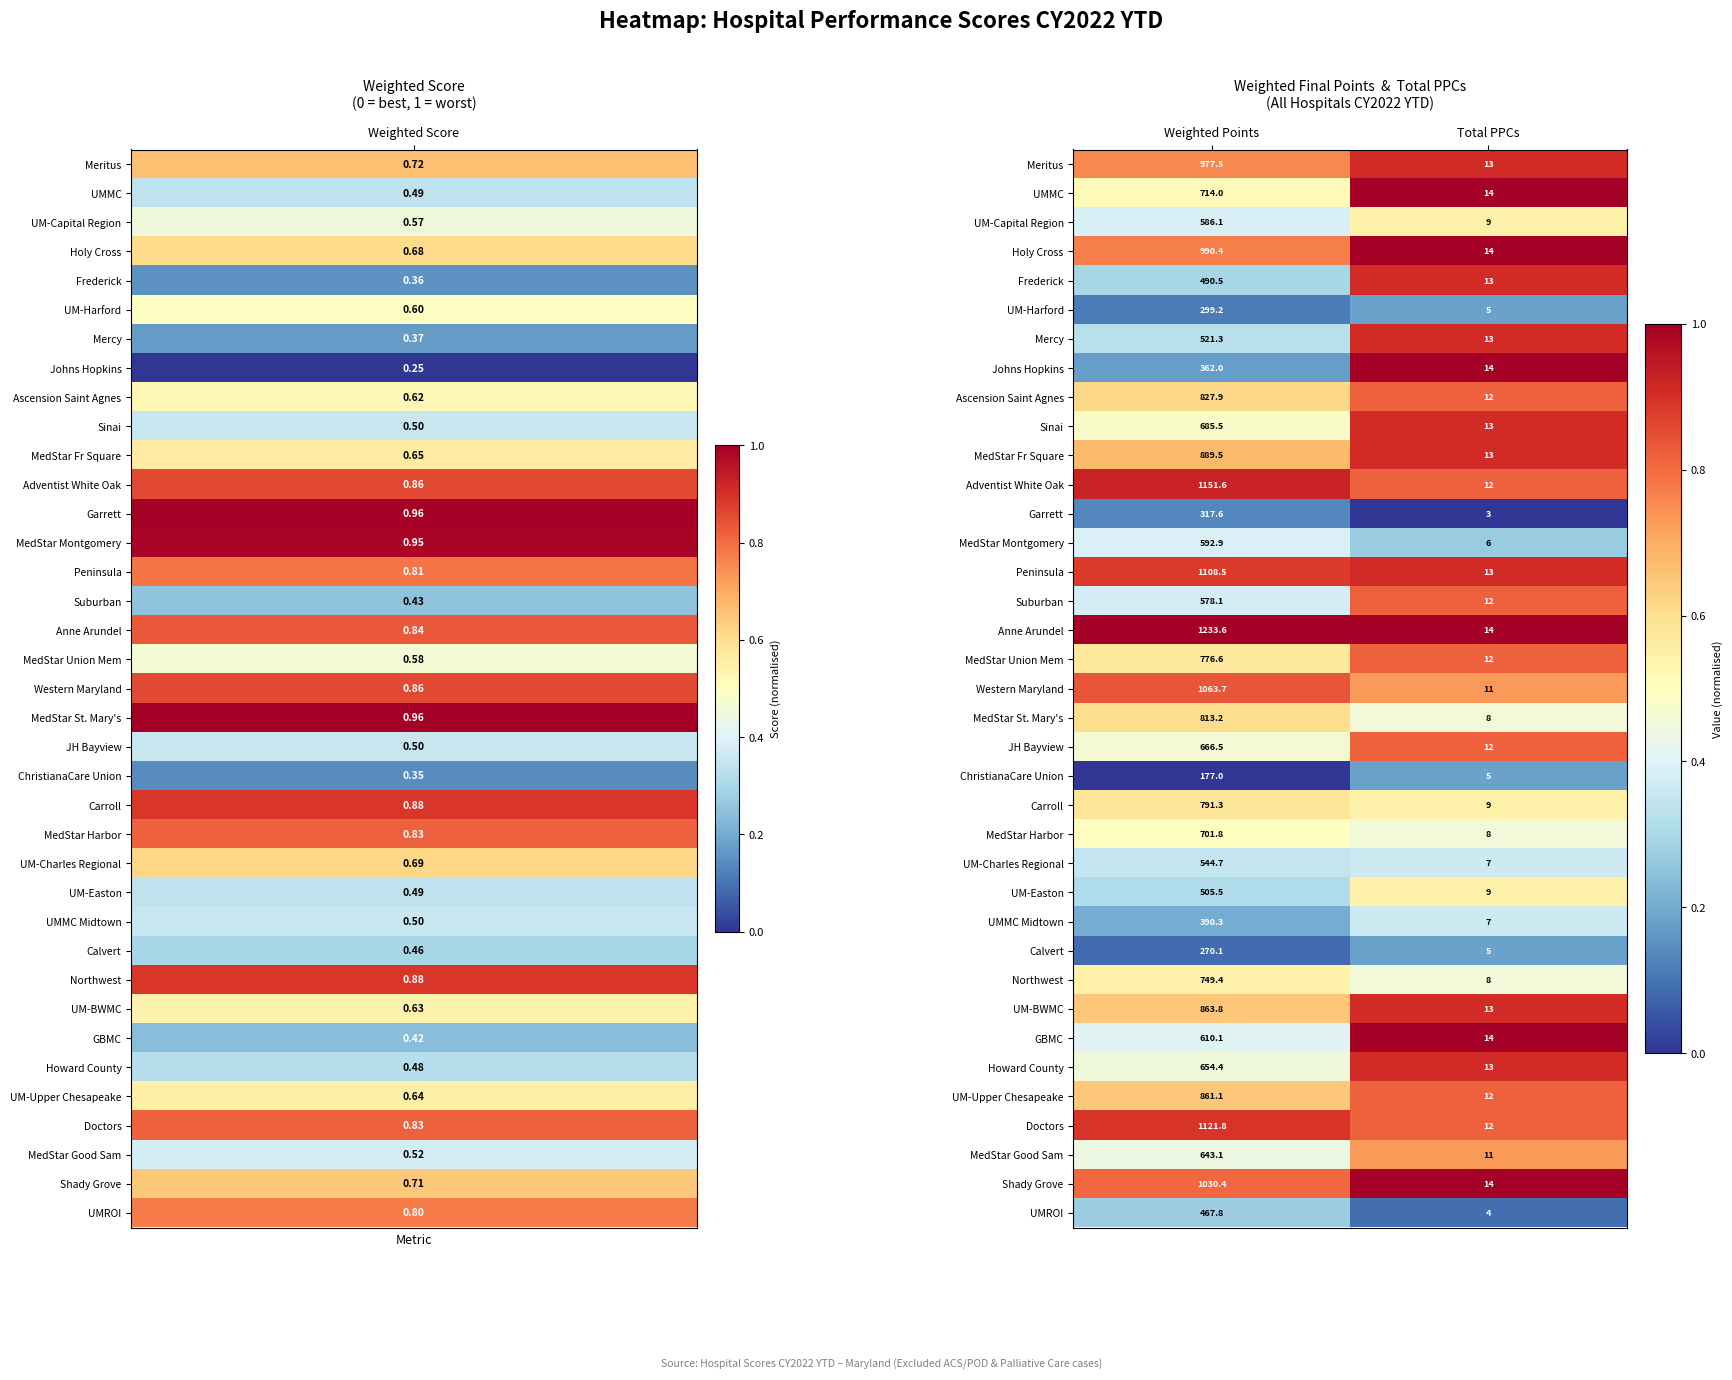

What is the sum of all Shady Grove values?

1044.4